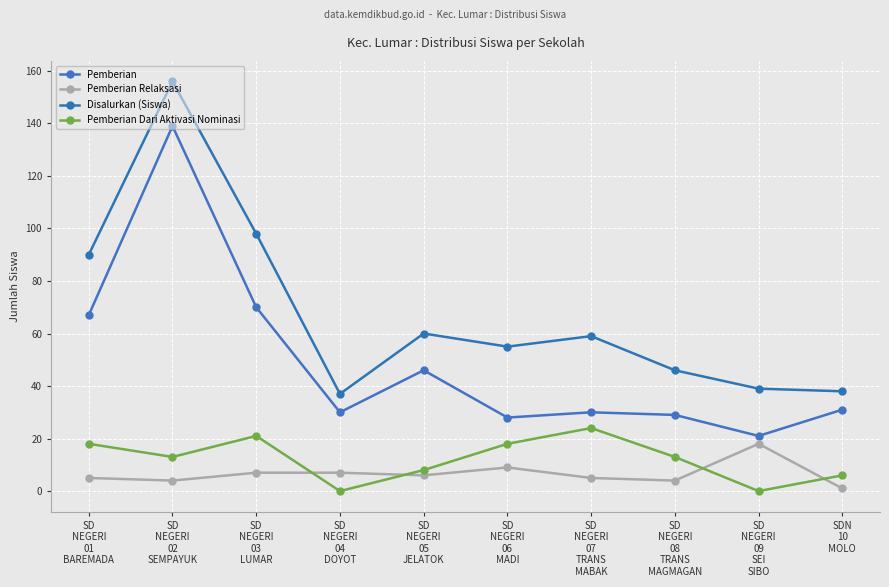

What is the label of the 4th point from the left?

SD
NEGERI
04
DOYOT